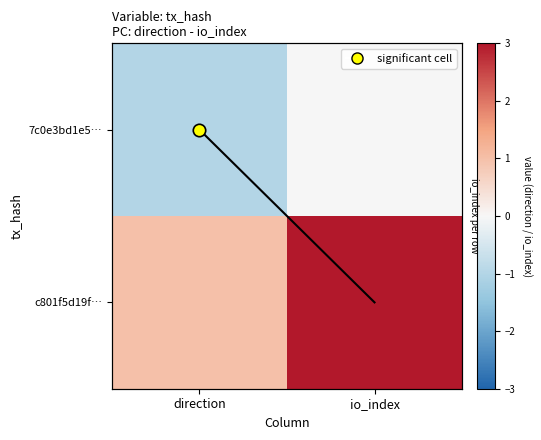

At which category does the chart reach its minimum across all series?

direction